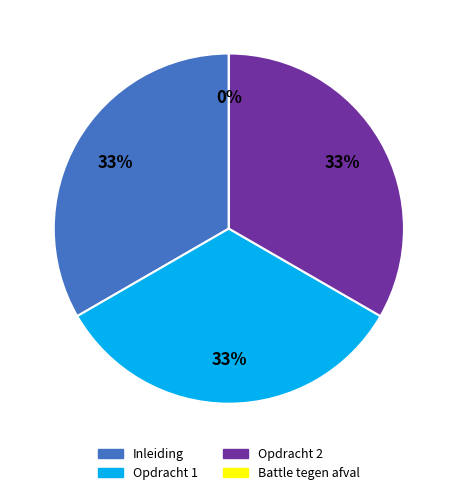

To the nearest percent, what is the difference between the Inleiding and Battle tegen afval slice percentages?

33%